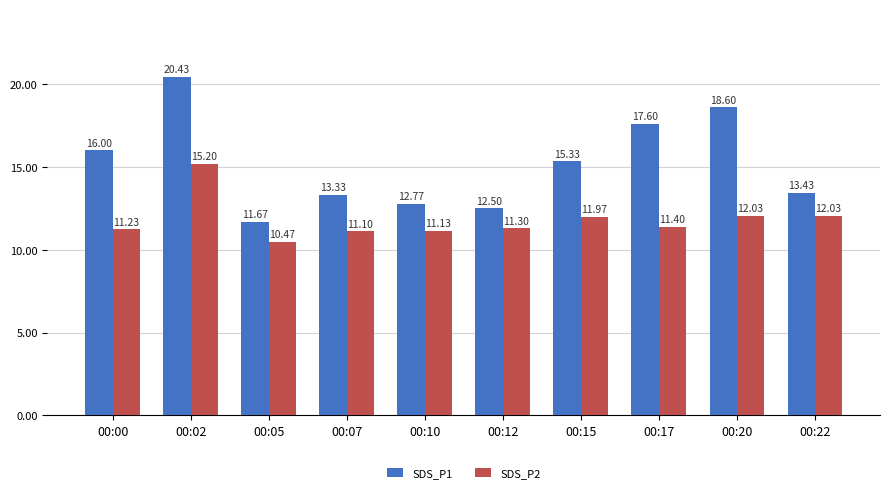

How many values in the SDS_P1 series are below 15?

5